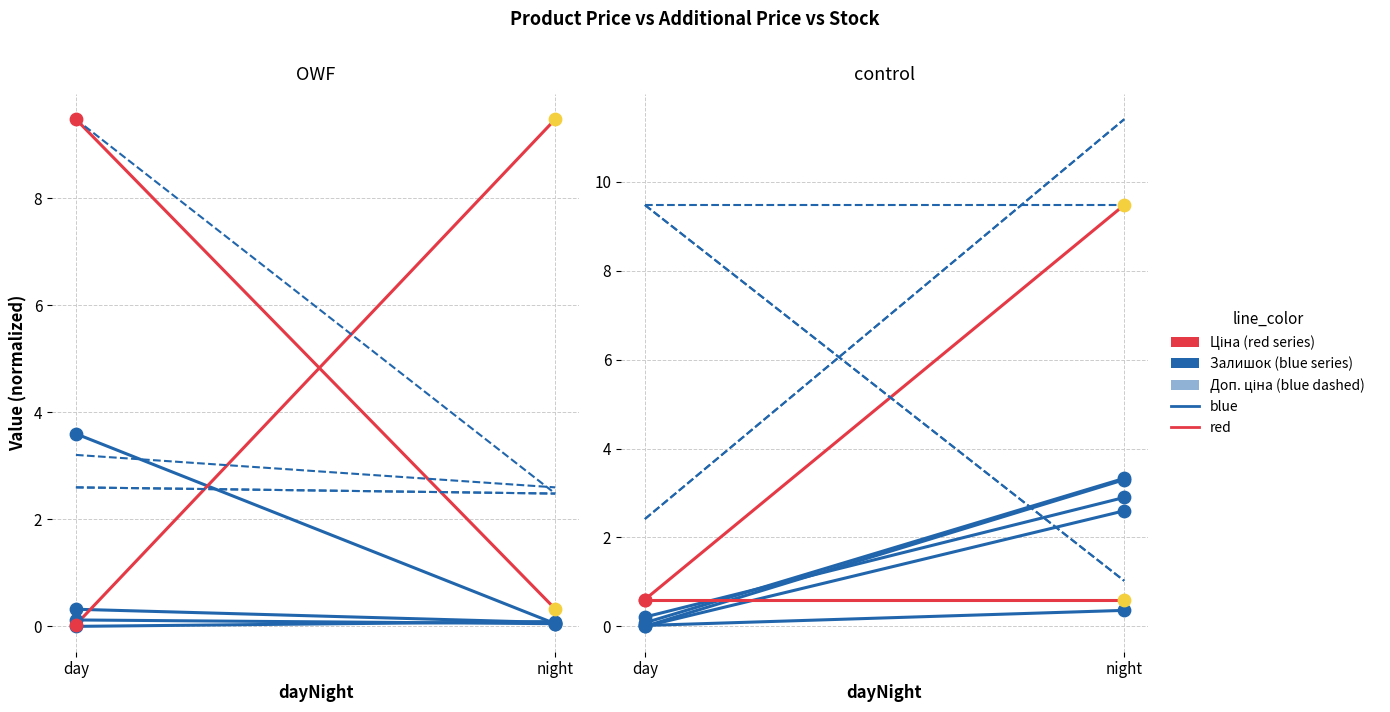

At how many categories does at least one series exceed 3?

2